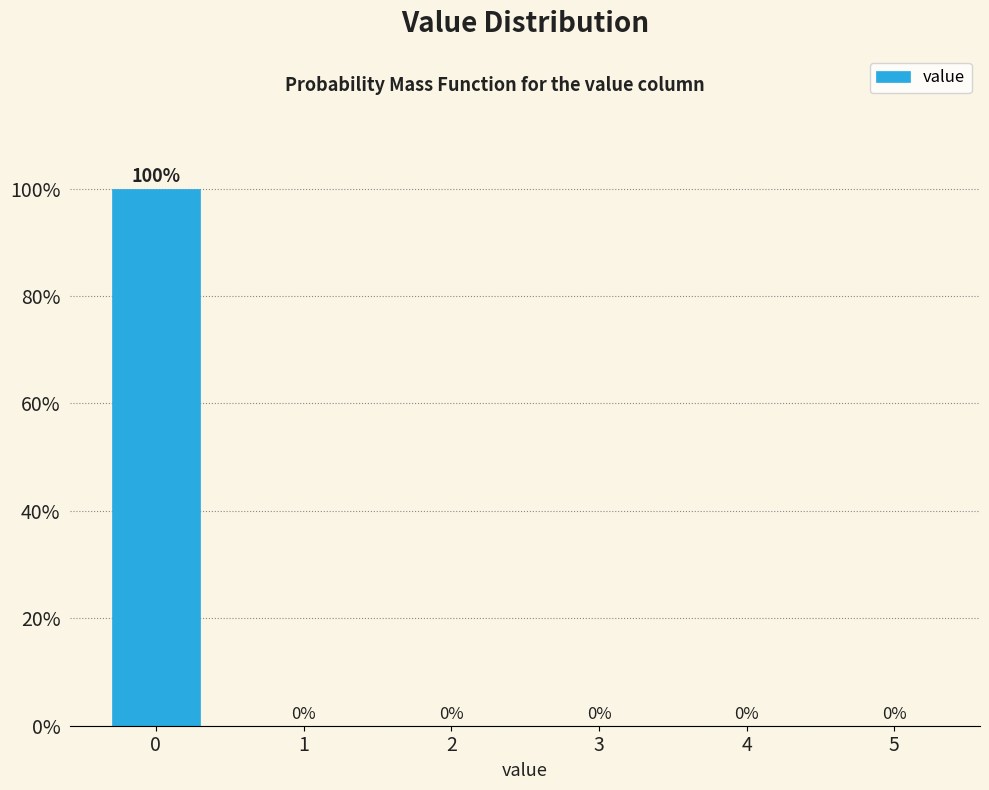

Reading left to right, list all the values displayed in this chart.

0=100	1=0	2=0	3=0	4=0	5=0